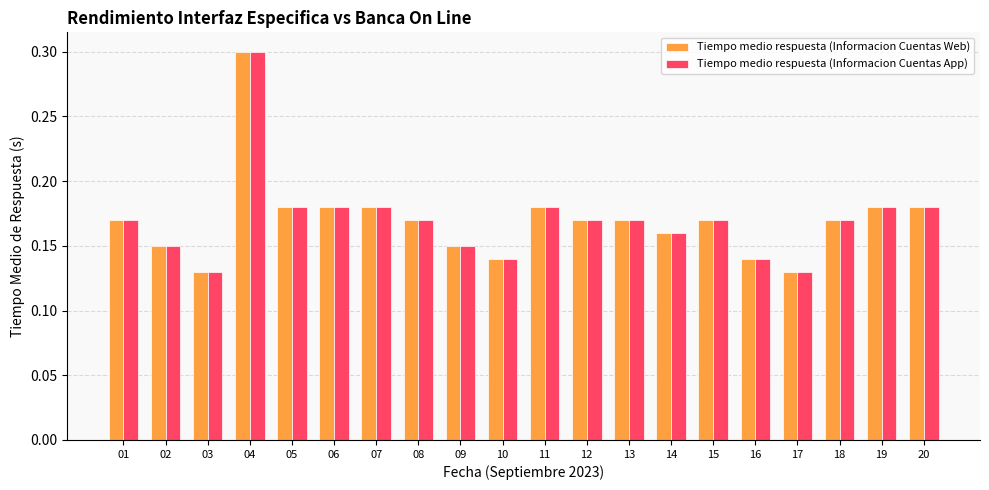

What is the sum of all Tiempo medio respuesta (Informacion Cuentas Web) values?

3.4